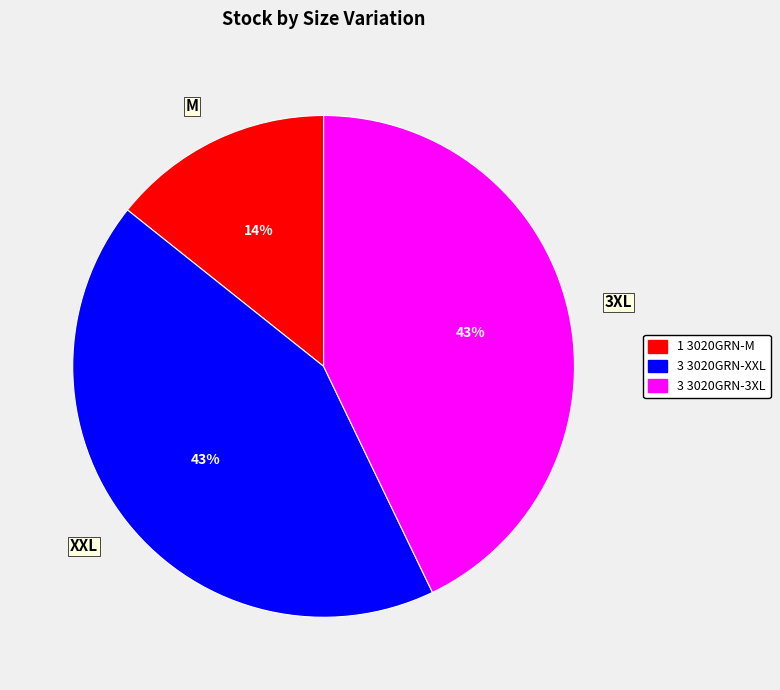

To the nearest percent, what percentage of the pie is 3XL?

43%